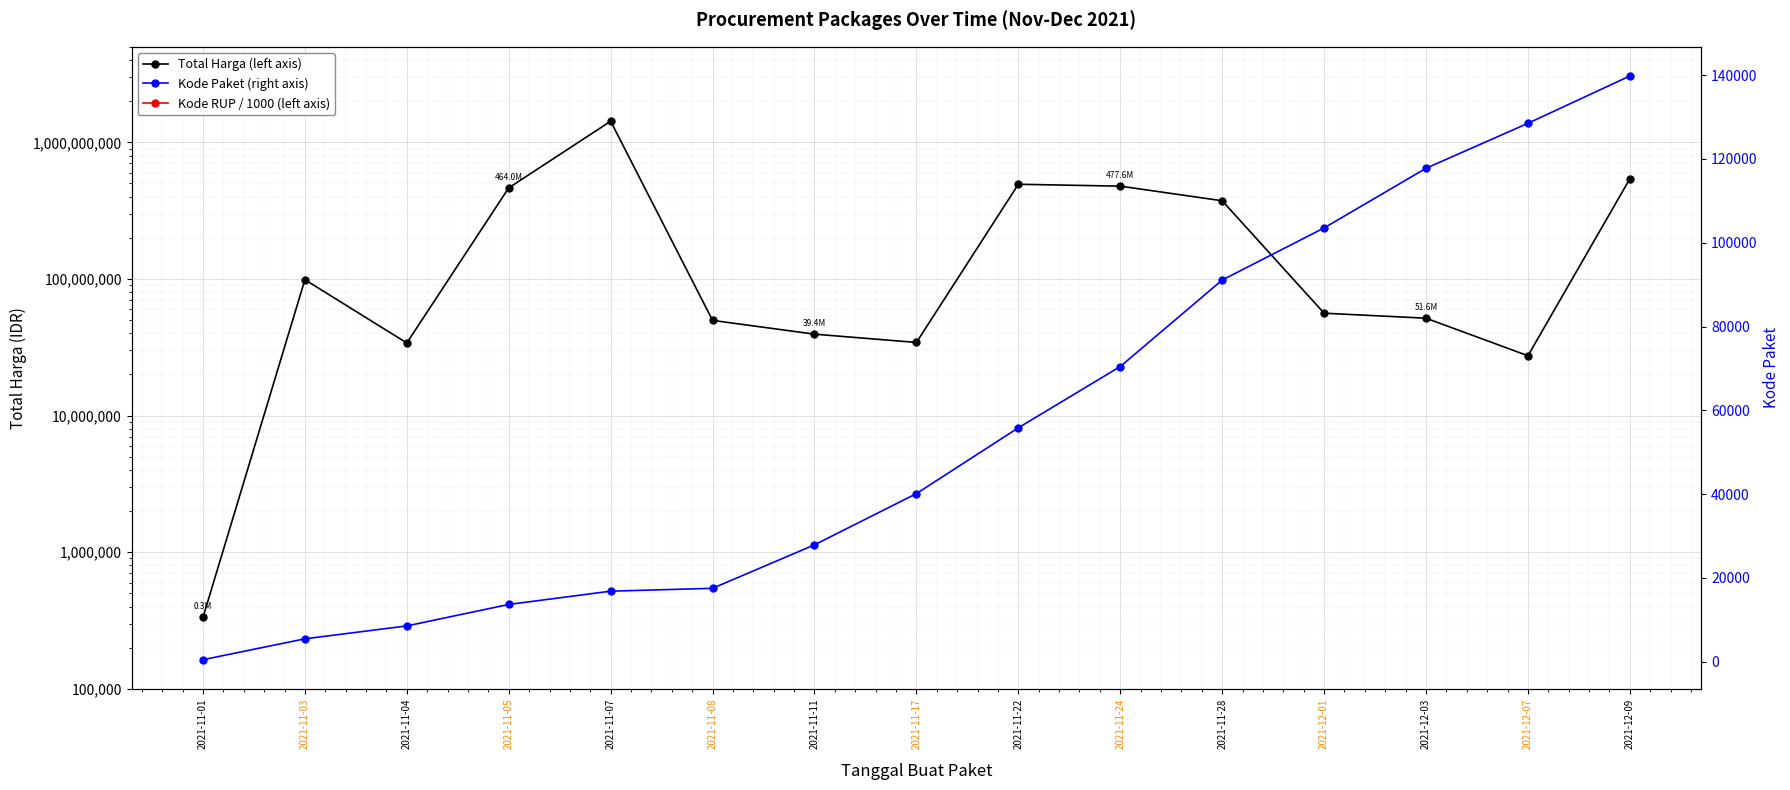

Which series has the largest total across all categories?

Total Harga (left axis)